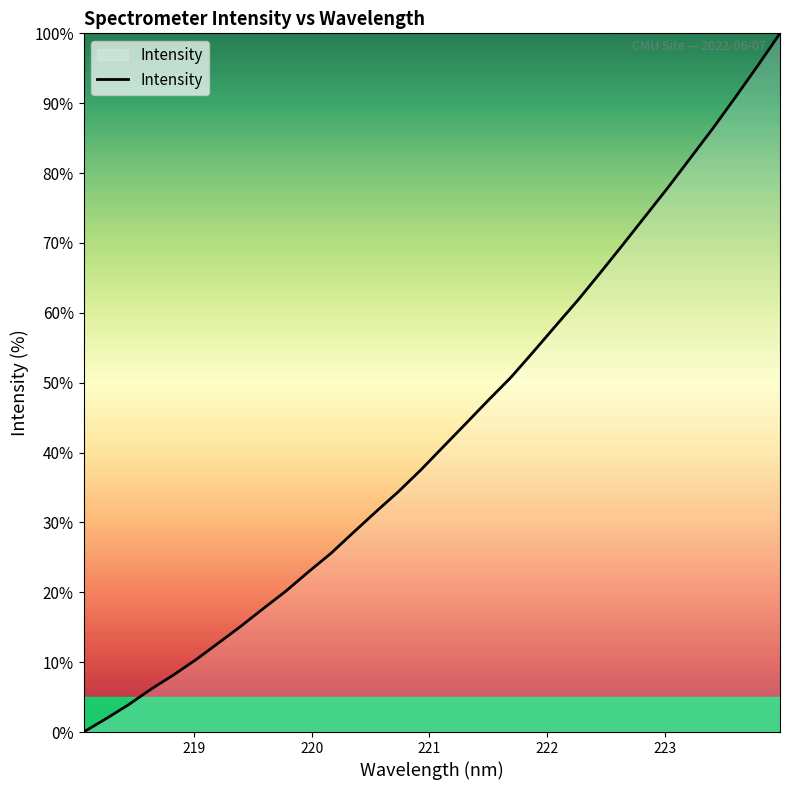

What is the maximum value shown in the chart?

100.0